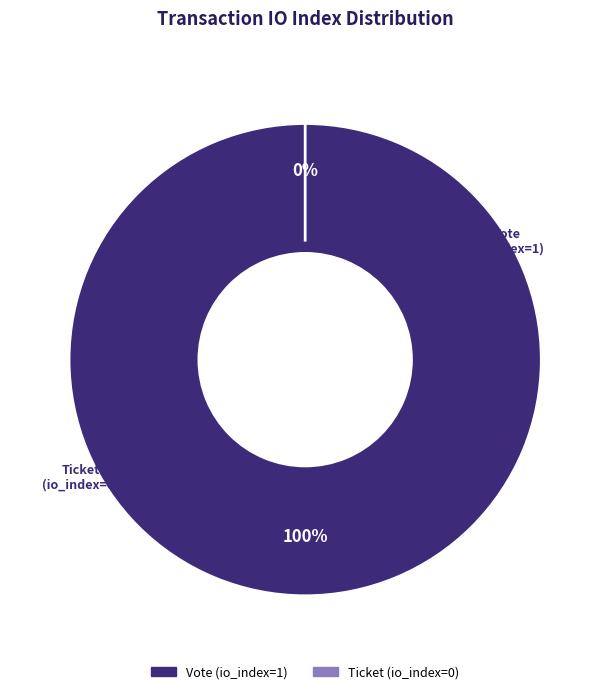

Which category has the smallest portion of the pie?

Ticket (io_index=0)